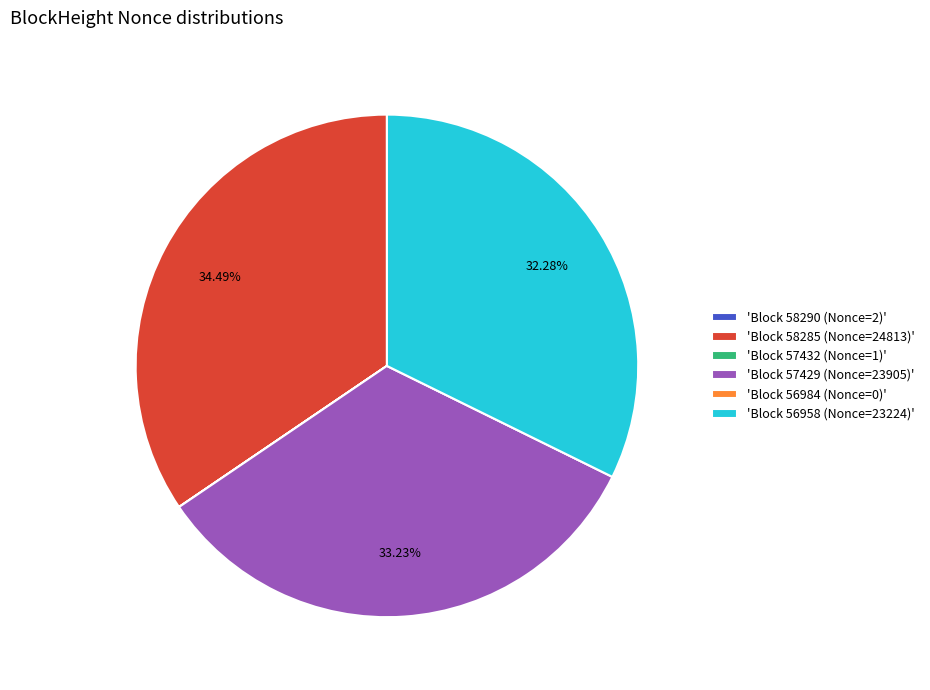

Is 'Block 58285 (Nonce=24813)' the majority of the pie?

No